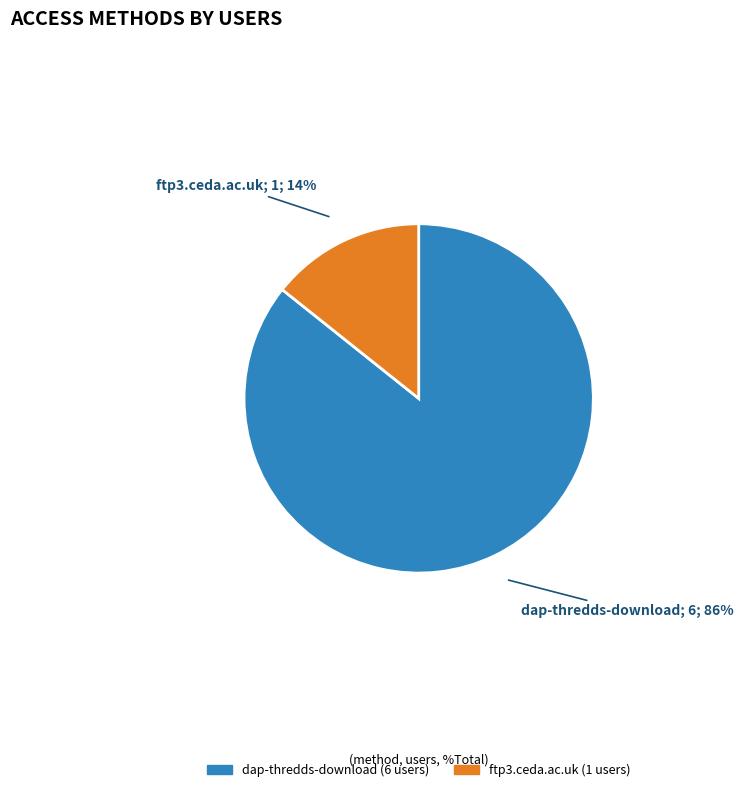

Does ftp3.ceda.ac.uk represent more than half of the total?

No